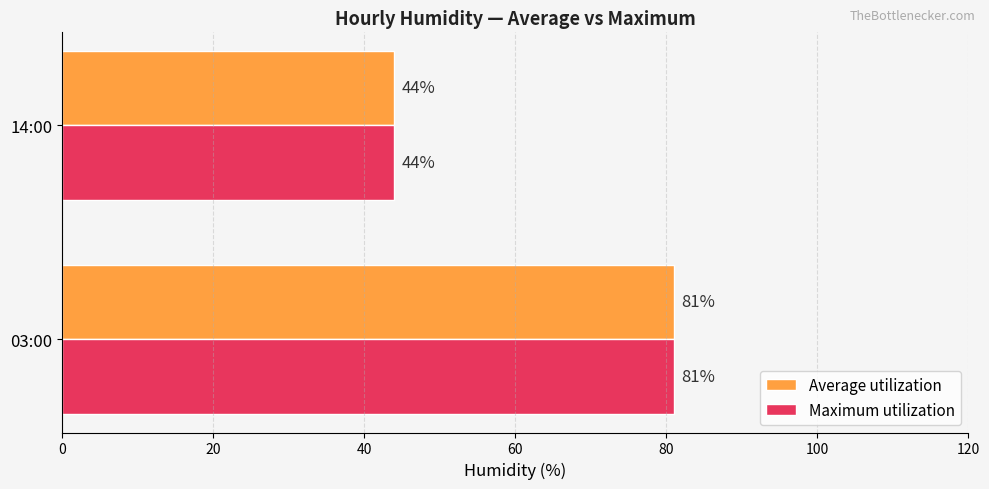

What is the greatest value displayed?

81